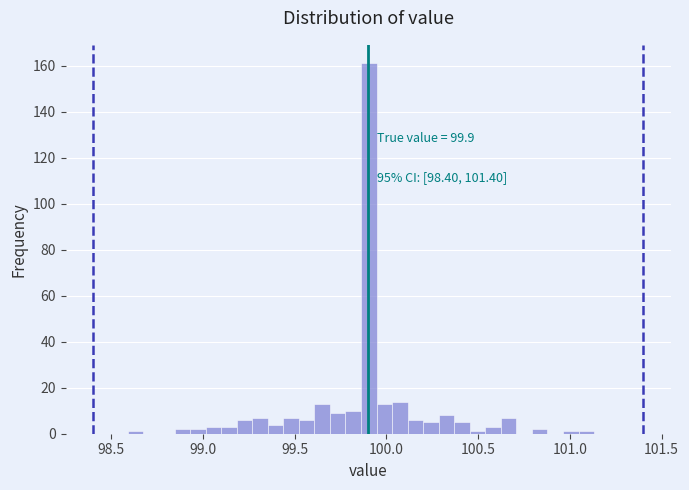

Around what value on the x-axis is the tallest bar? Give the approximate position of its centre, as read against the axis.

99.90